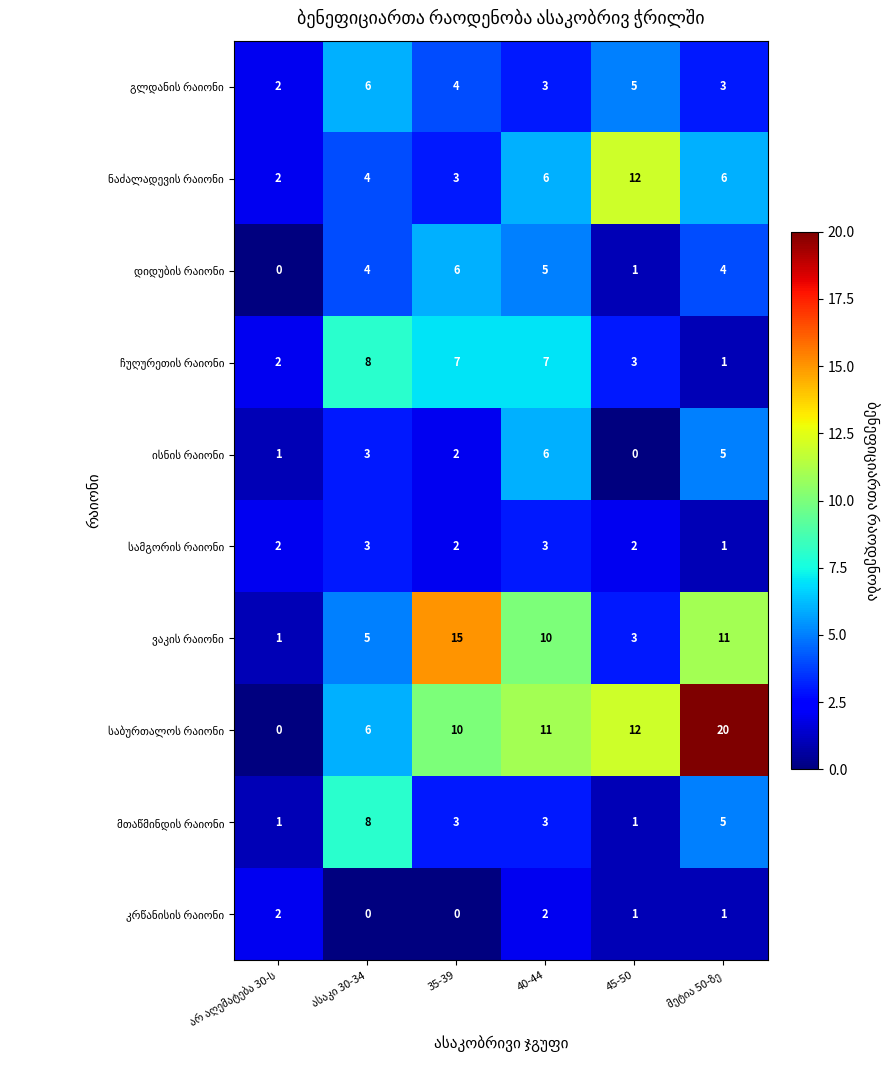

What is the total value across all series at 40-44?

56